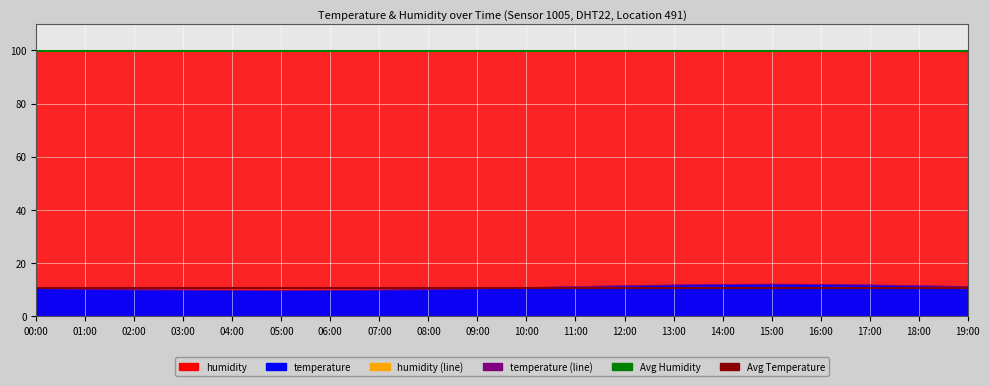

What is the change in value from 01:00 to 06:00?

-0.4